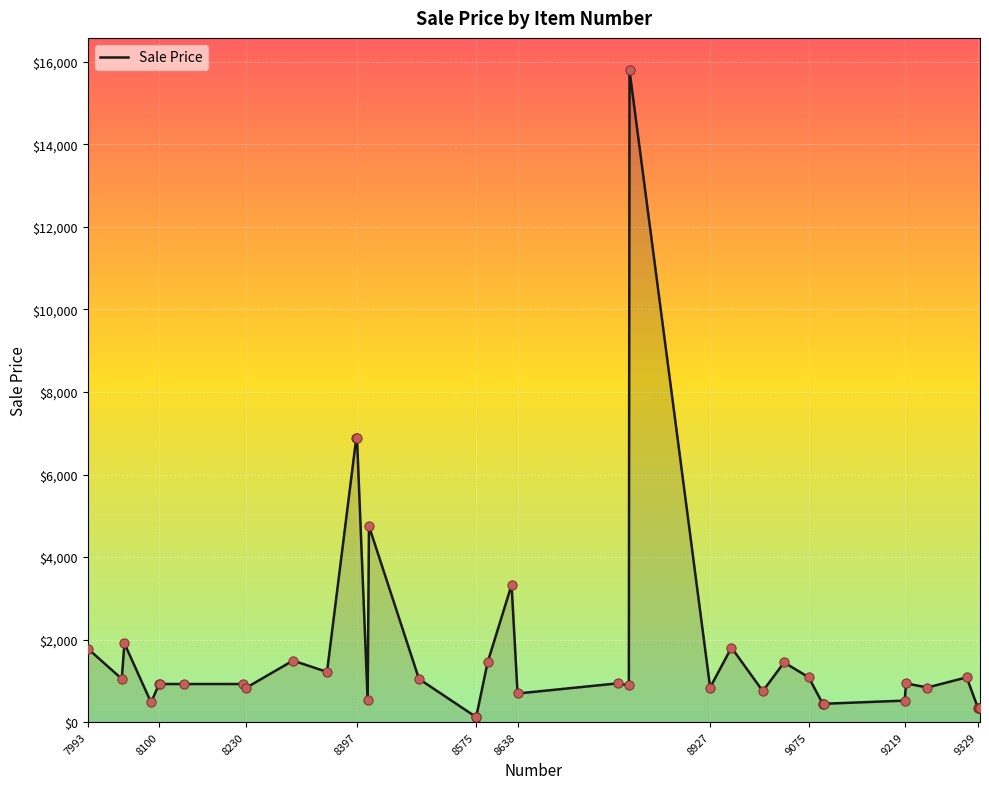

What is the maximum value shown in the chart?

15793.8